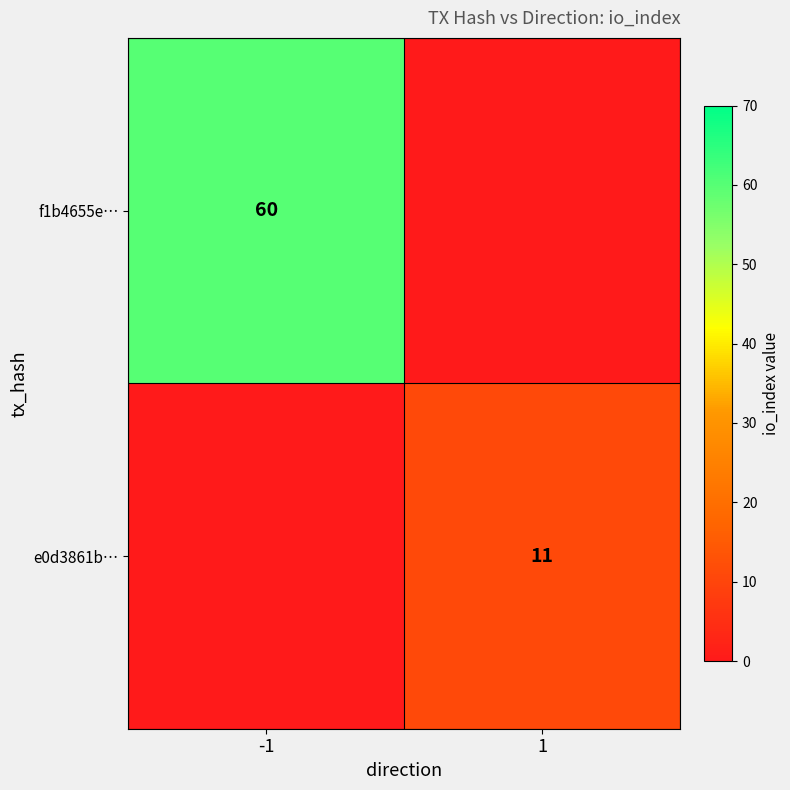

True or false: f1b4655e… has a value of 60 at -1.

True